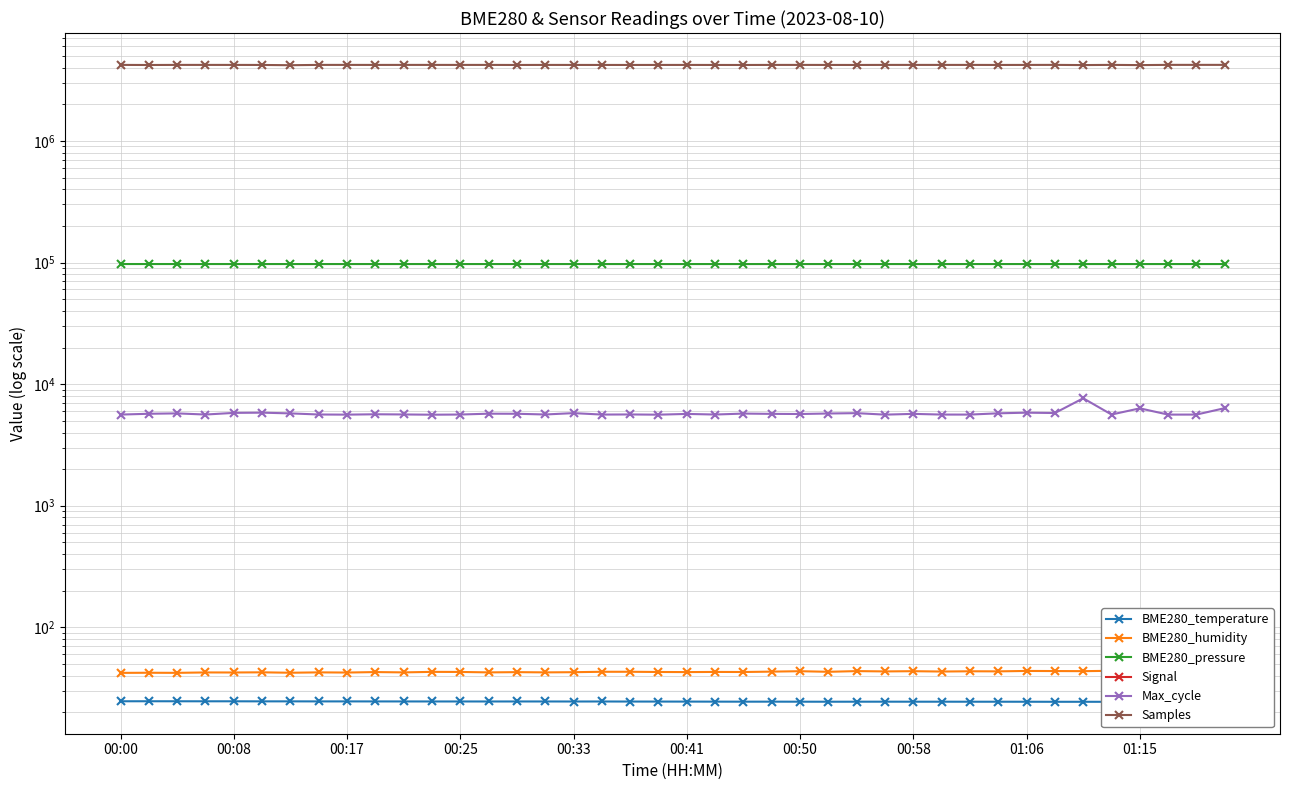

Between 00:08 and 28, which series saw the biggest shift?

Samples